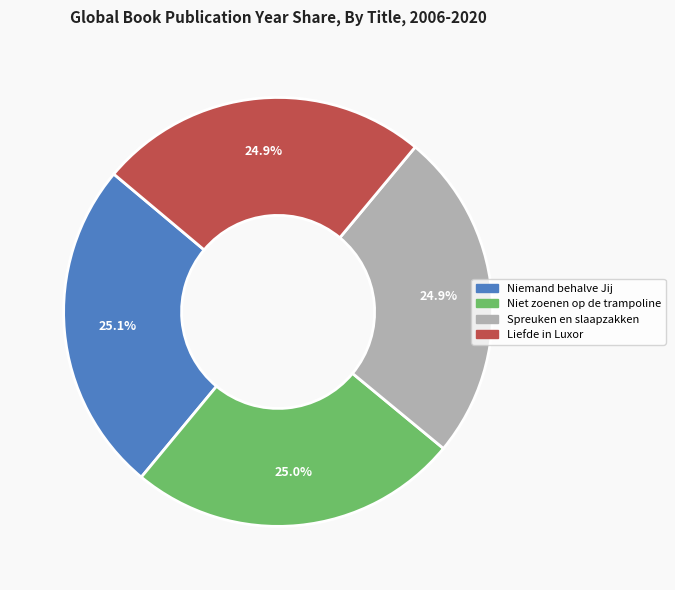

How many slices are in this pie chart?

4